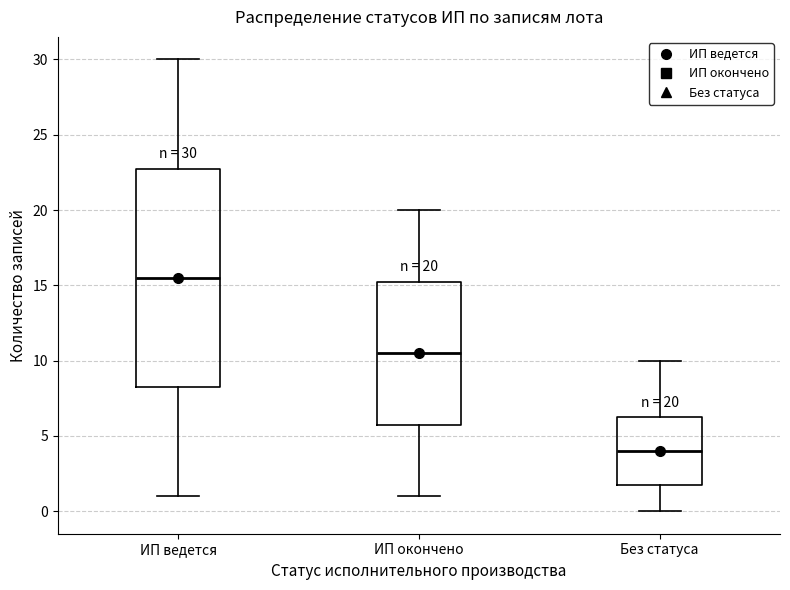

Which box has the lowest median line?

Без статуса